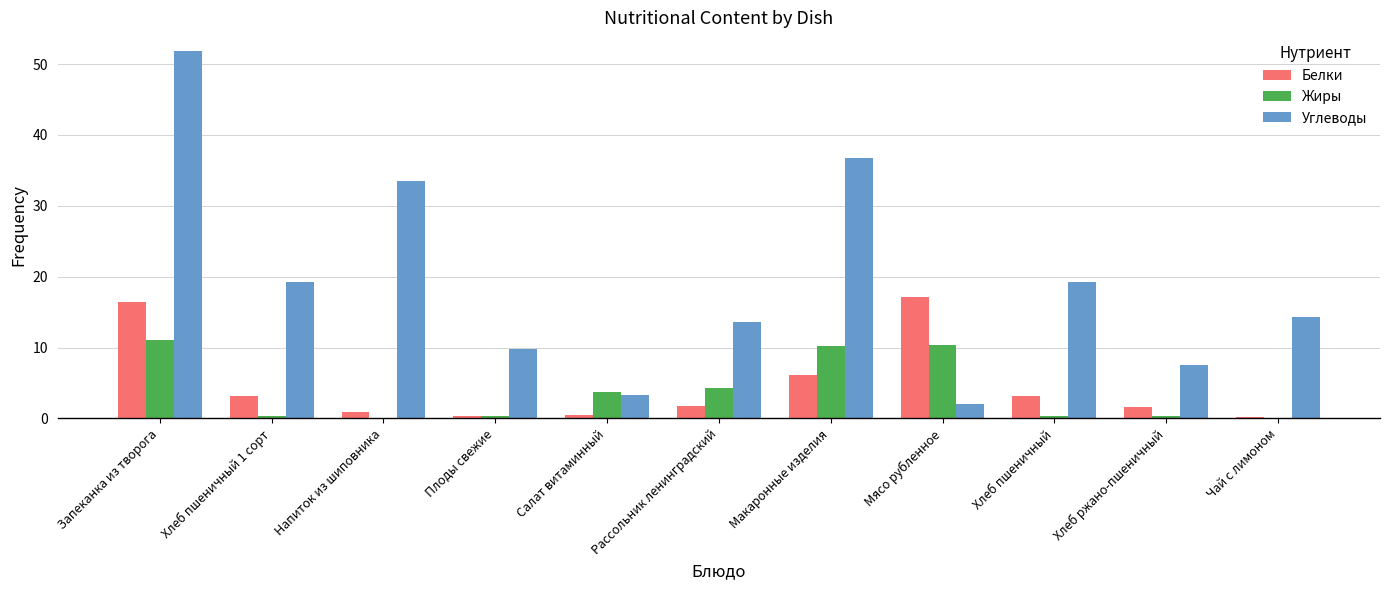

What is the sum of the Жиры values at Макаронные изделия and Мясо рубленное?

20.5